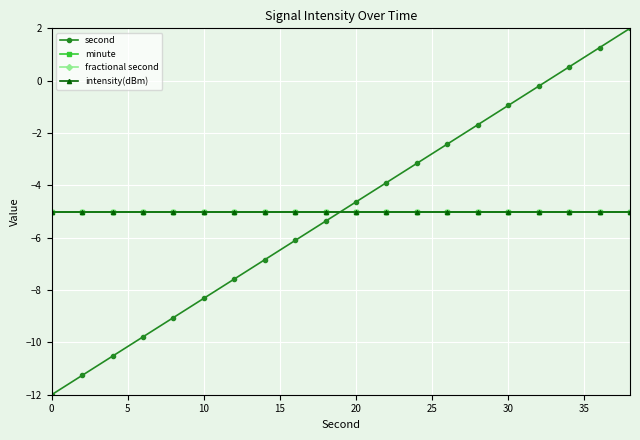

List the series in order of their peak value, lowest first.

minute, fractional second, intensity(dBm), second